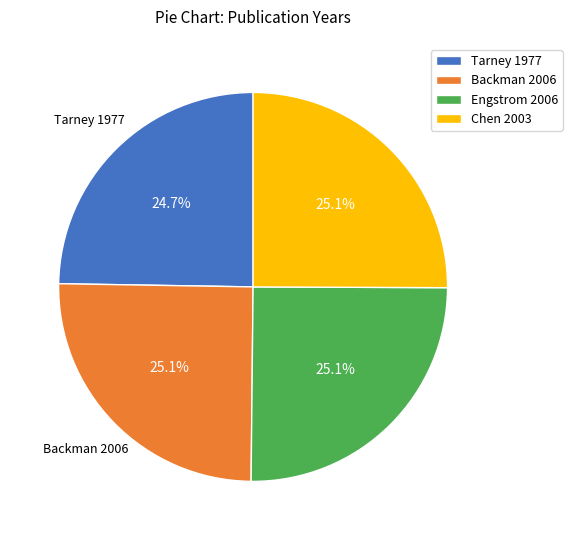

What percentage is NOT represented by Tarney 1977?

75.3%